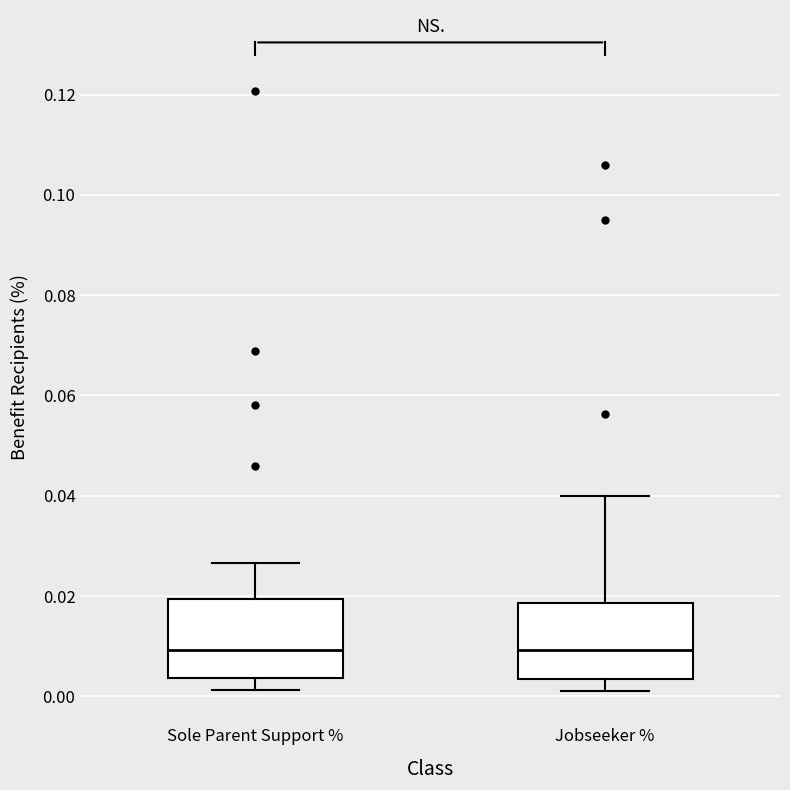

Reading left to right, read every box against the y-axis: the position of its median line, the range the box covers, and the ends of its whiskers. The values are not printed on the chart, so give them approximately, as read against the axis.

Sole Parent Support %: median 0.010, box 0.004 to 0.020, whiskers 0.002 to 0.026
Jobseeker %: median 0.010, box 0.004 to 0.018, whiskers 0.002 to 0.040